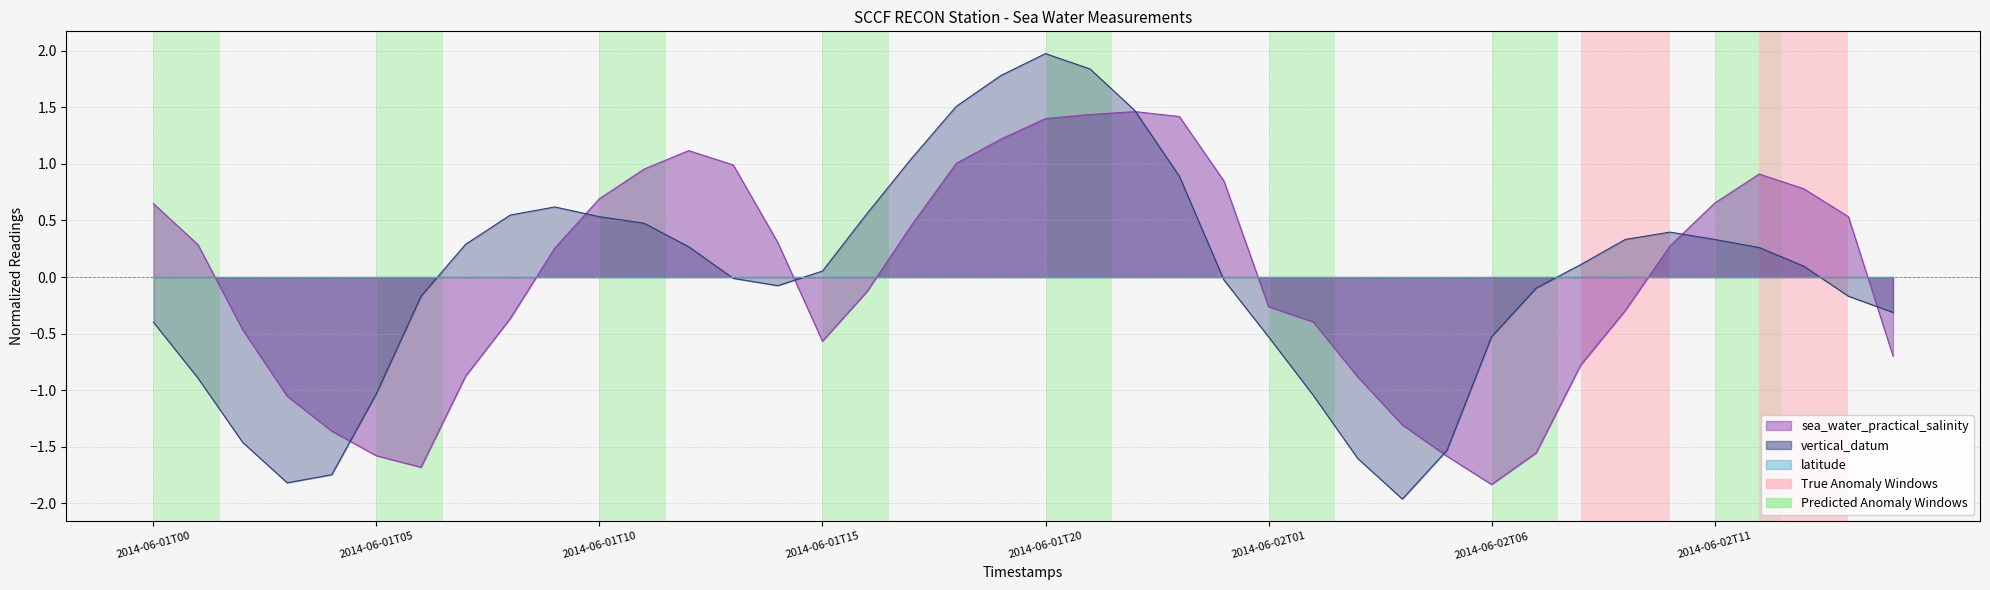

Where does the vertical_datum series first go above 0?

2014-06-01T07